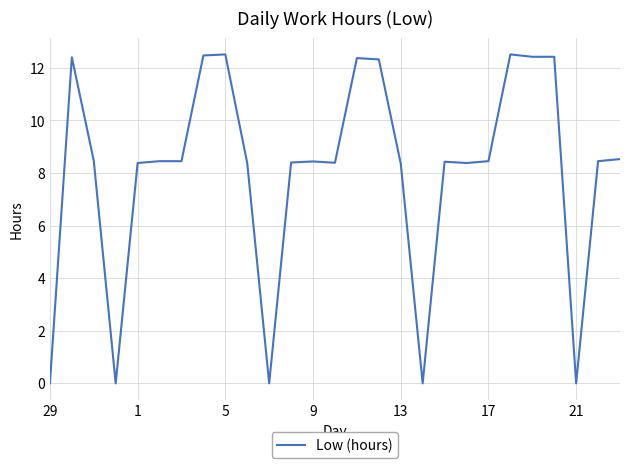

What is the maximum value shown in the chart?

12.5